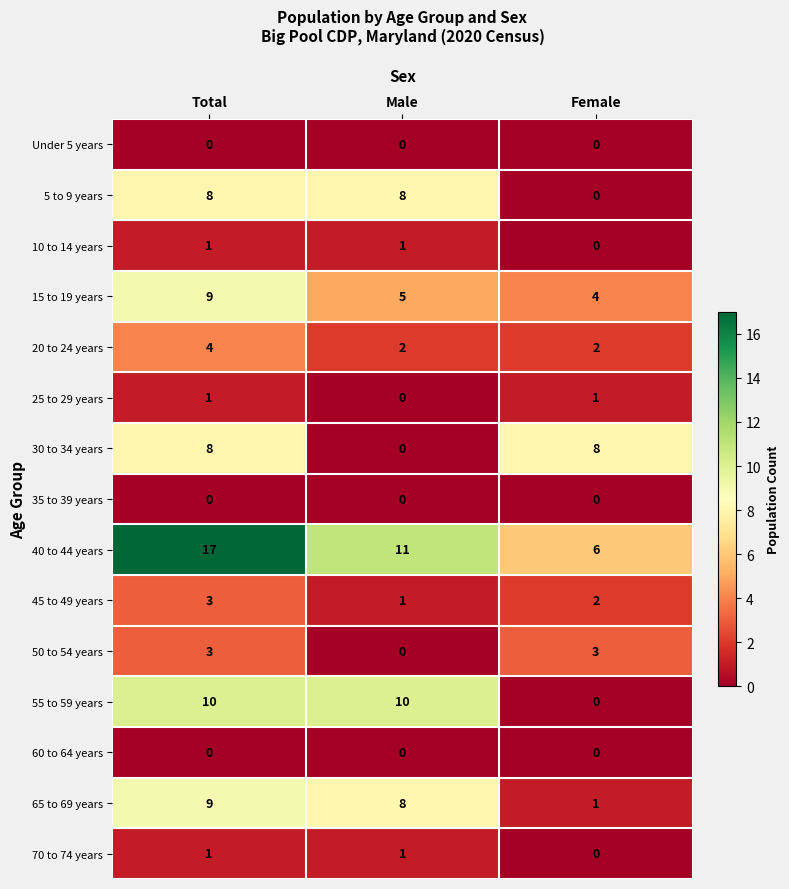

What is the sum of all 5 to 9 years values?

16